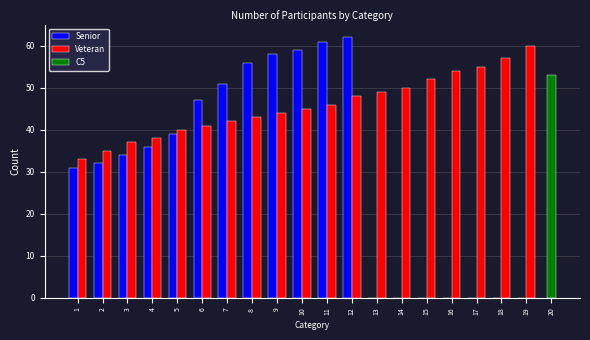

What is the maximum value for Veteran?

60